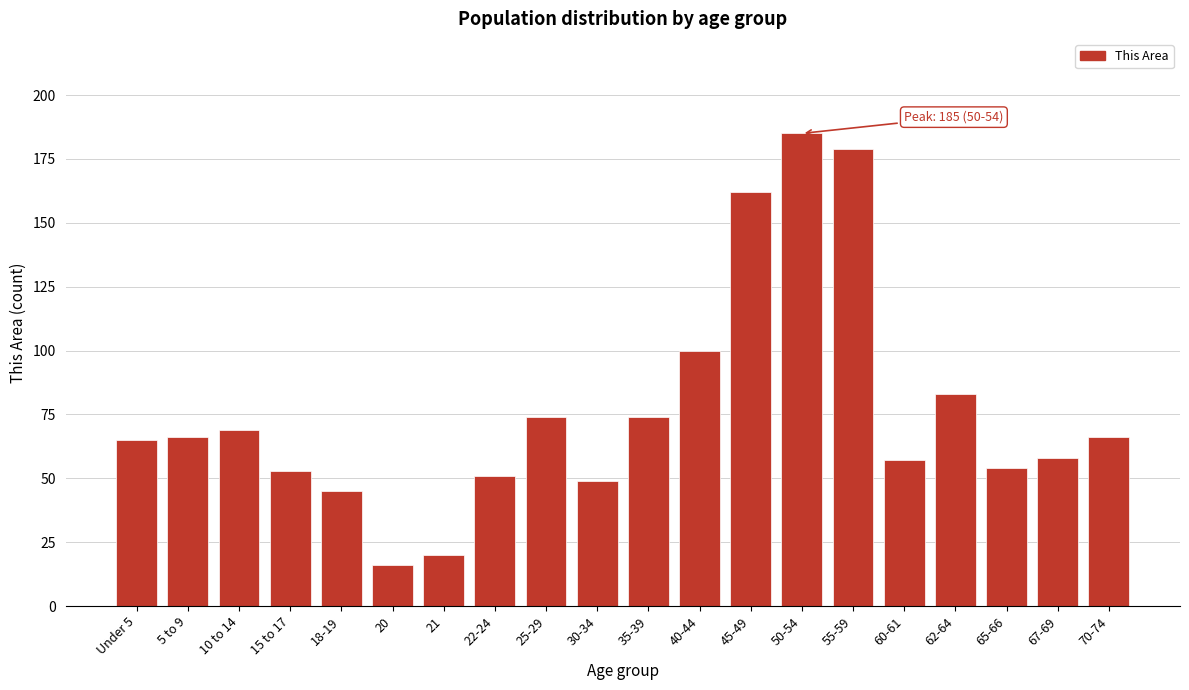

Reading left to right, extract all data points from this chart.

65	66	69	53	45	16	20	51	74	49	74	100	162	185	179	57	83	54	58	66